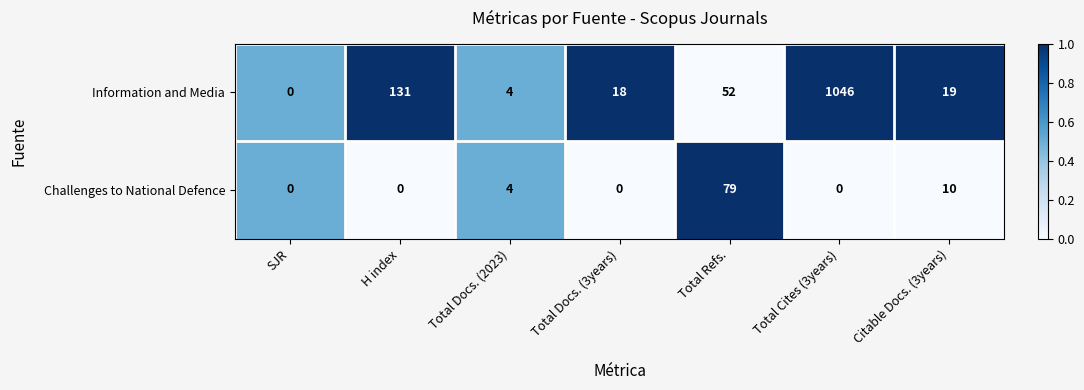

Which series has the widest spread of values?

Information and Media